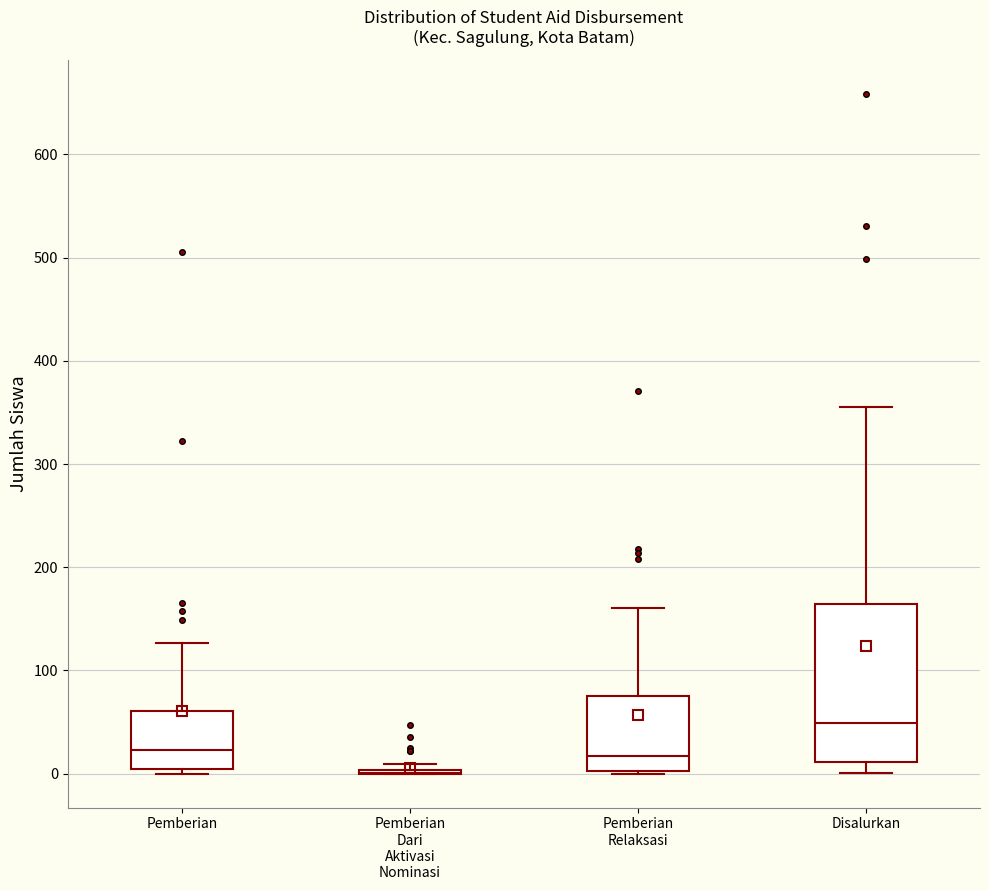

Comparing the boxes themselves (not the whiskers), which one is the tallest?

Disalurkan